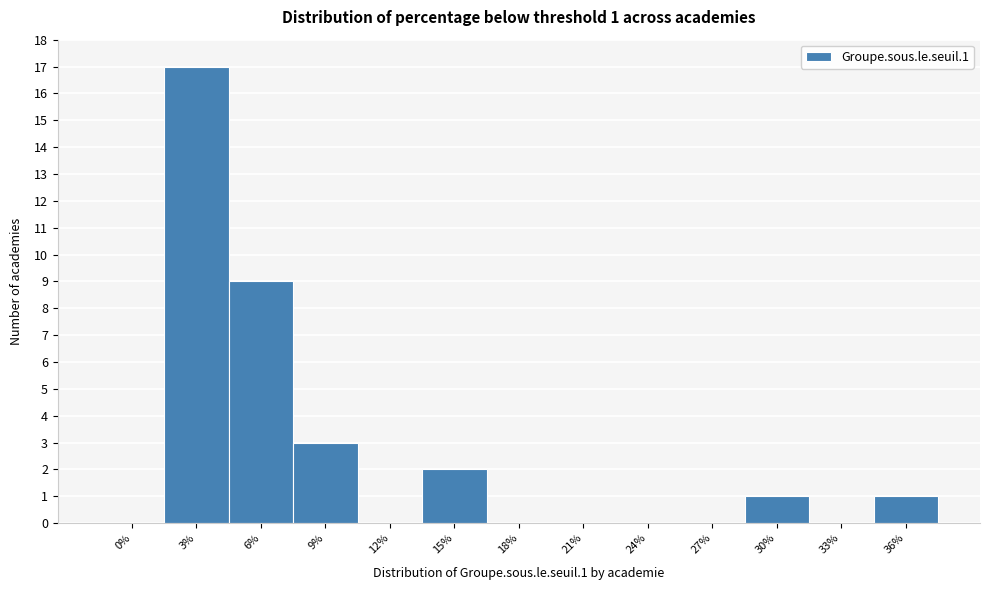

Reading left to right, list all the values displayed in this chart.

0%=0	3%=17	6%=9	9%=3	12%=0	15%=2	18%=0	21%=0	24%=0	27%=0	30%=1	33%=0	36%=1